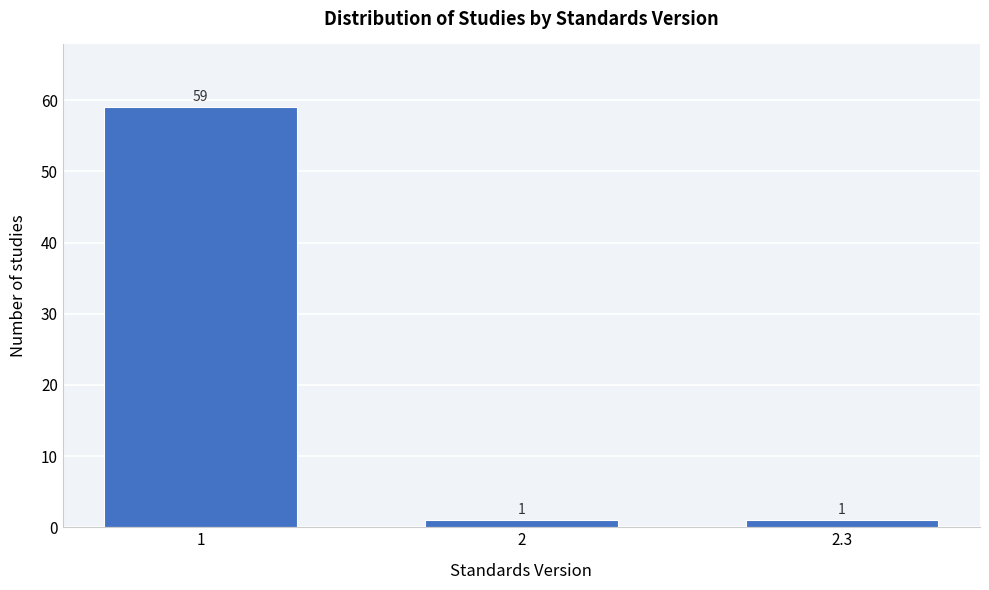

Reading left to right, what are all the values shown in this chart?

59	1	1